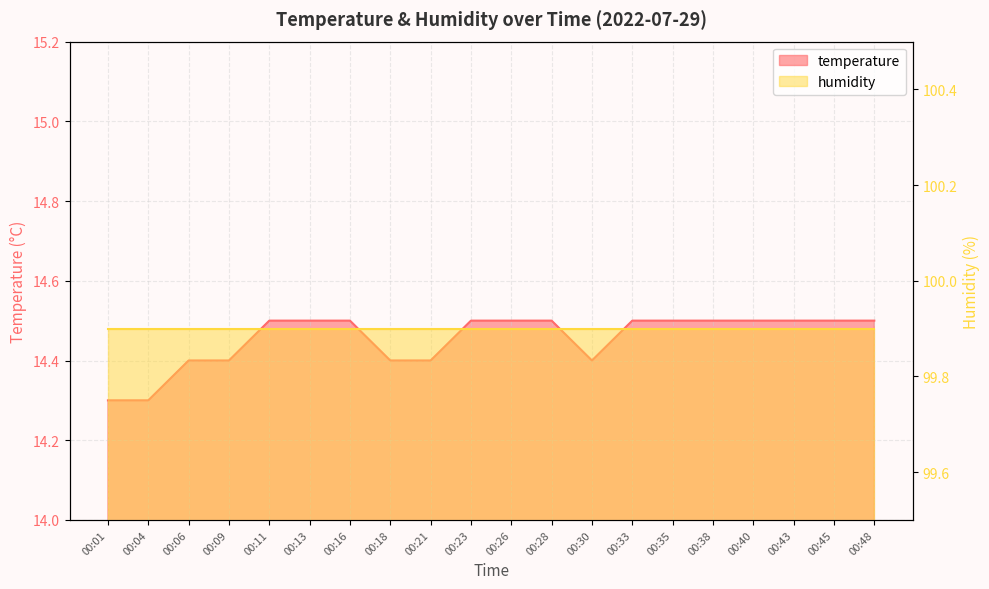

Rank the categories by value from lowest to highest.

00:01, 00:04, 00:06, 00:09, 00:18, 00:21, 00:30, 00:11, 00:13, 00:16, 00:23, 00:26, 00:28, 00:33, 00:35, 00:38, 00:40, 00:43, 00:45, 00:48